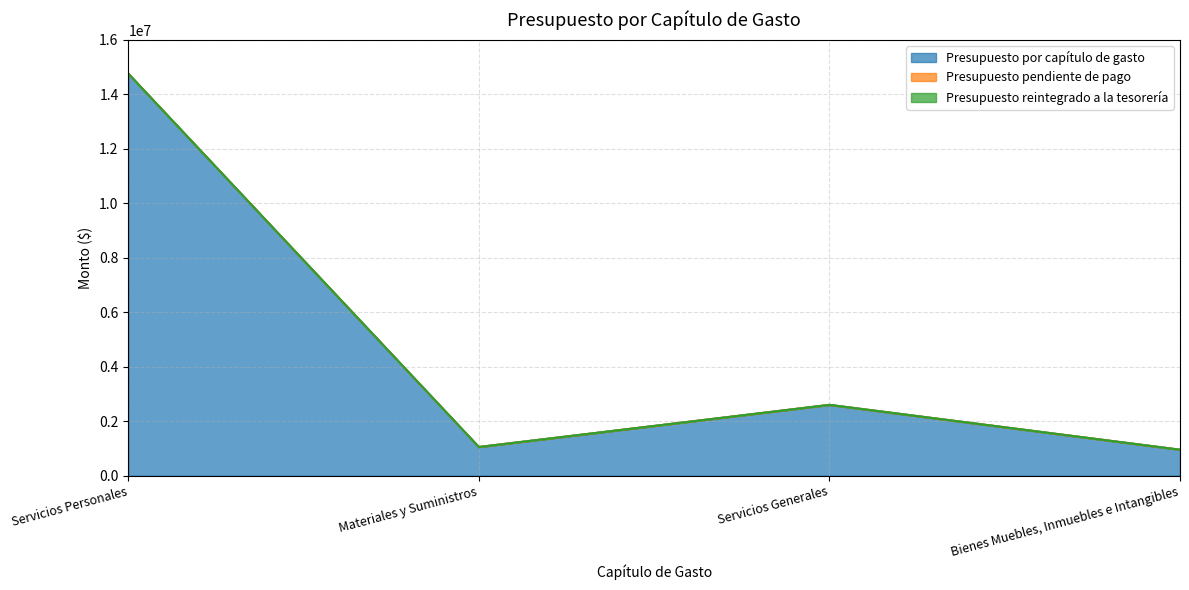

True or false: Presupuesto por capítulo de gasto and Presupuesto pendiente de pago intersect in this chart.

False